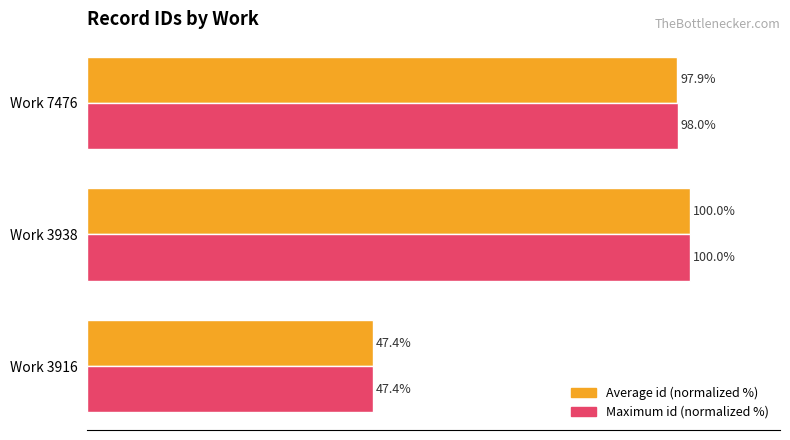

At which label is Maximum id (normalized %) closest to 73?

Work 7476